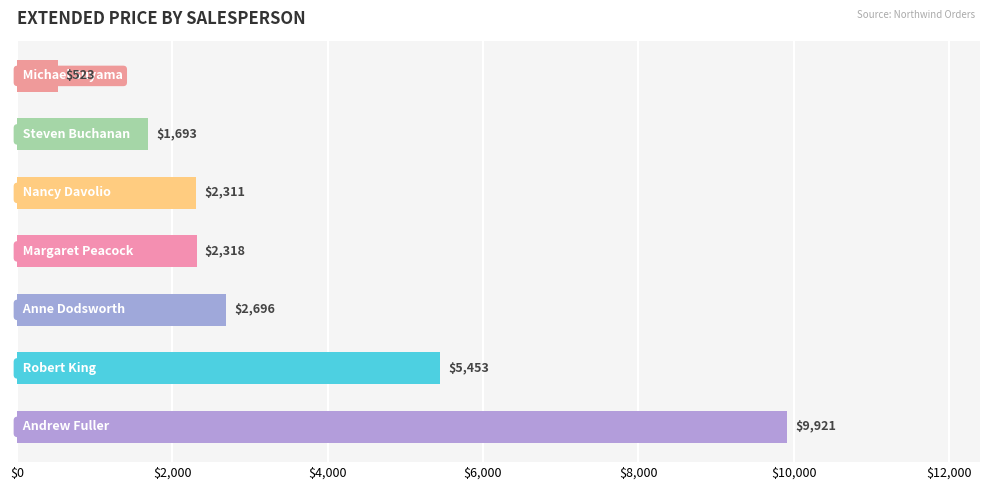

Are the bars horizontal?

Yes